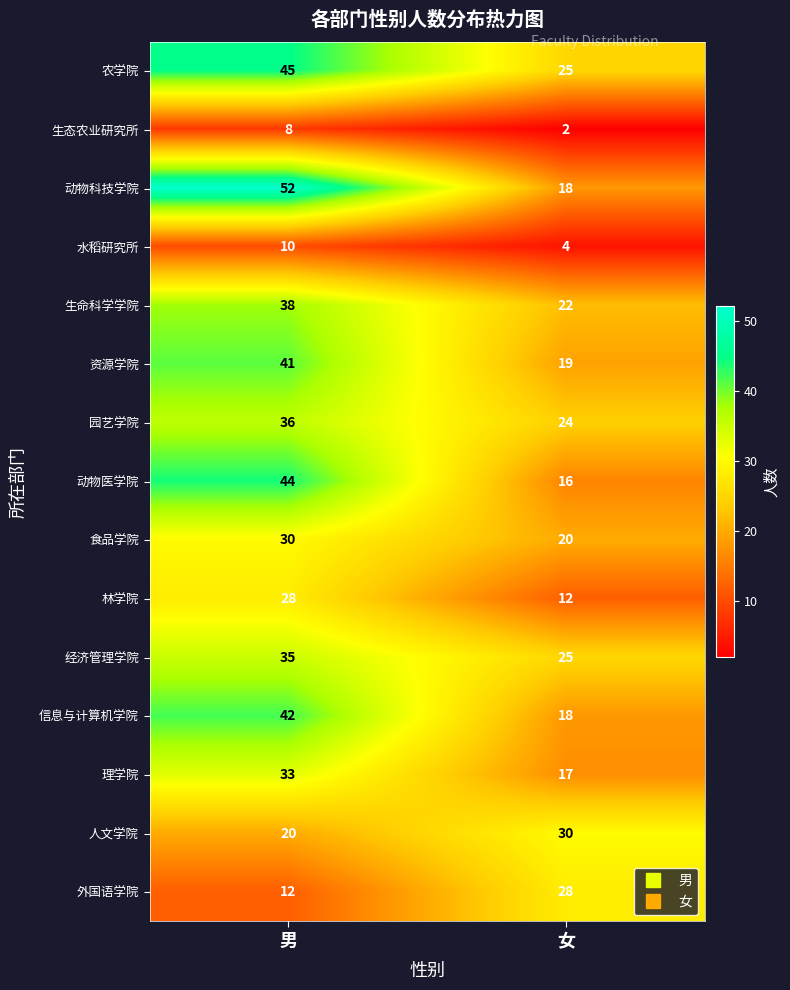

What is the approximate value of 园艺学院 at 男, to the nearest 5?

35